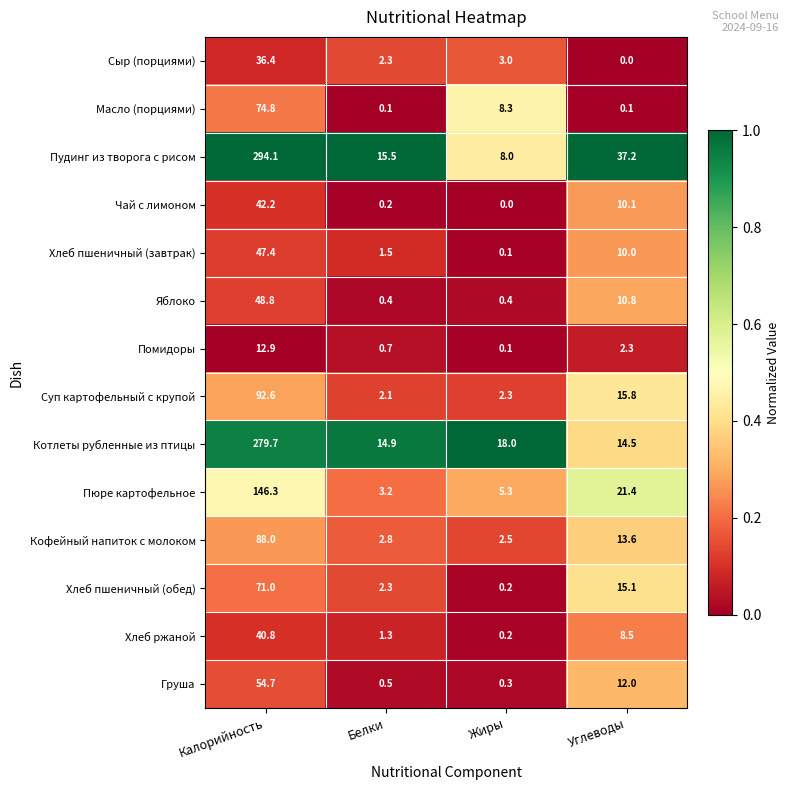

Is it true that Хлеб пшеничный (завтрак) equals 10.0 at Углеводы?

True